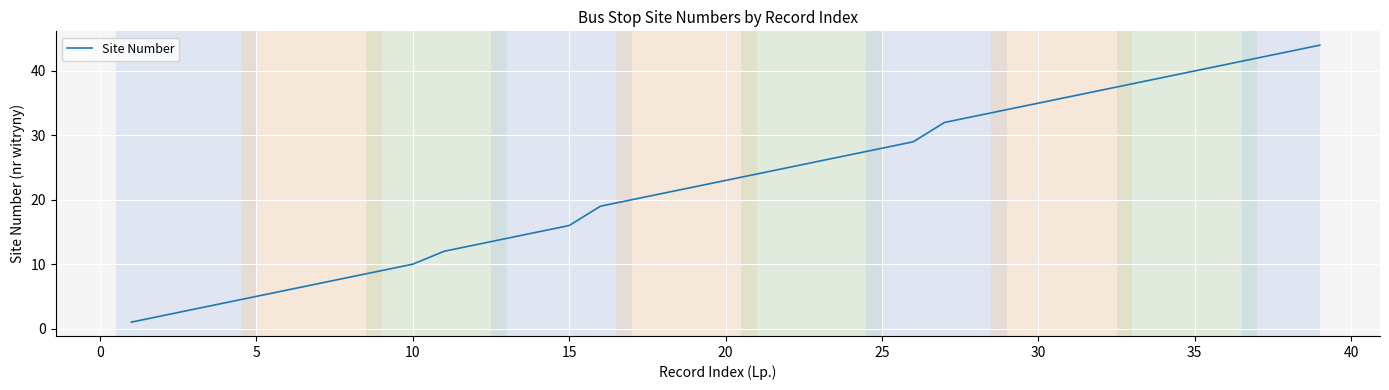

What is the difference between the maximum and minimum values?

43